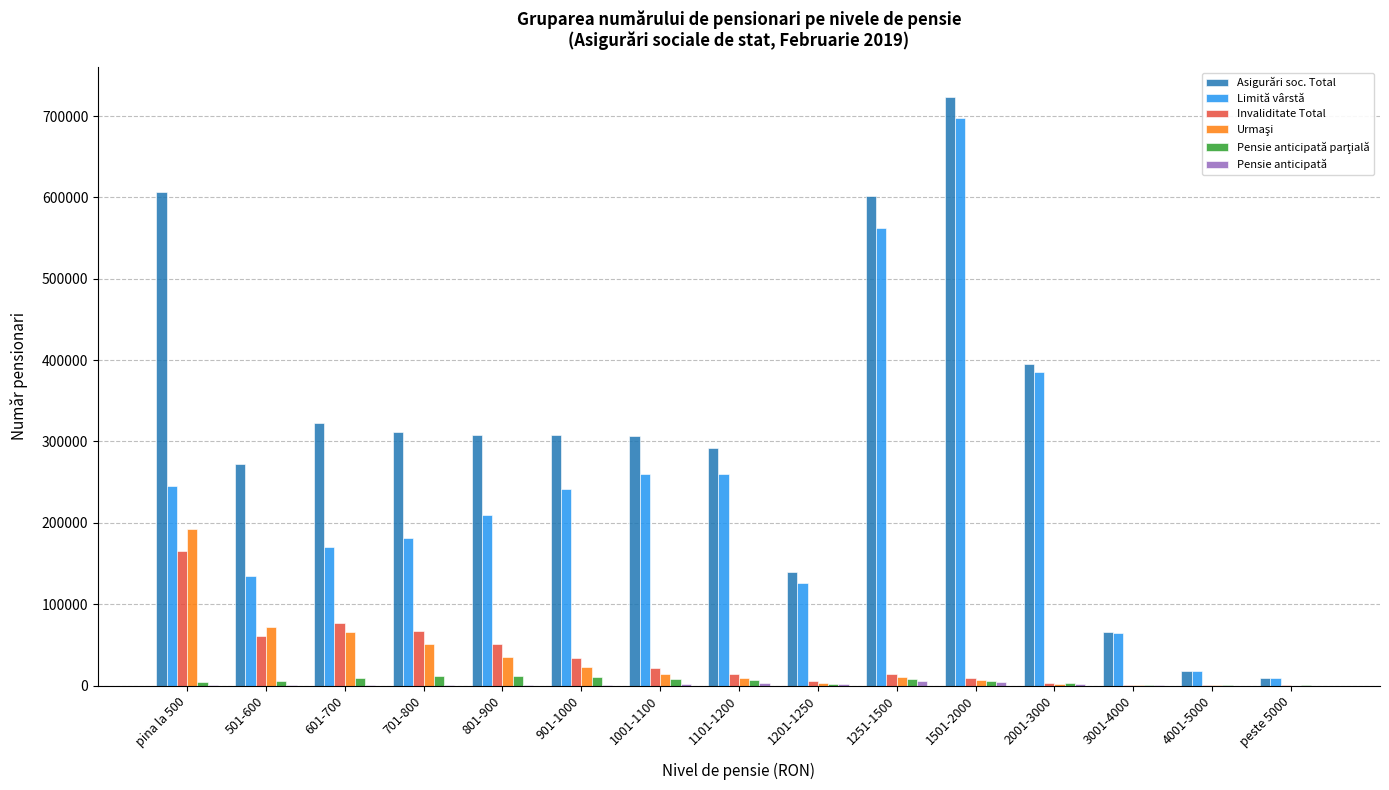

Does the chart contain stacked bars?

No